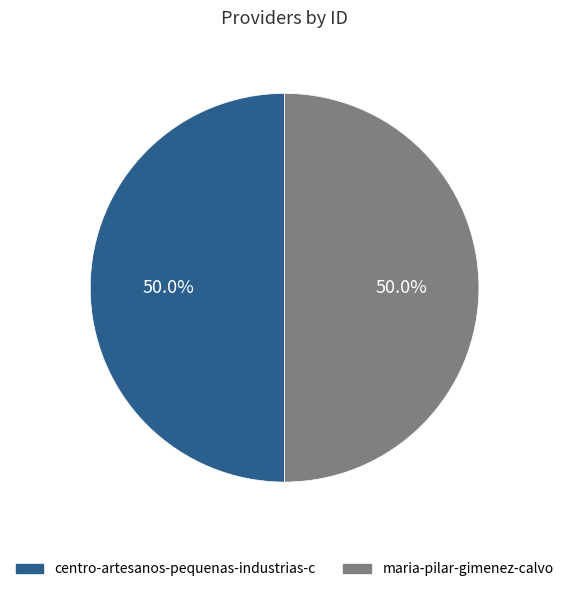

Combined, do maria-pilar-gimenez-calvo and centro-artesanos-pequenas-industrias-c account for over 50%?

Yes